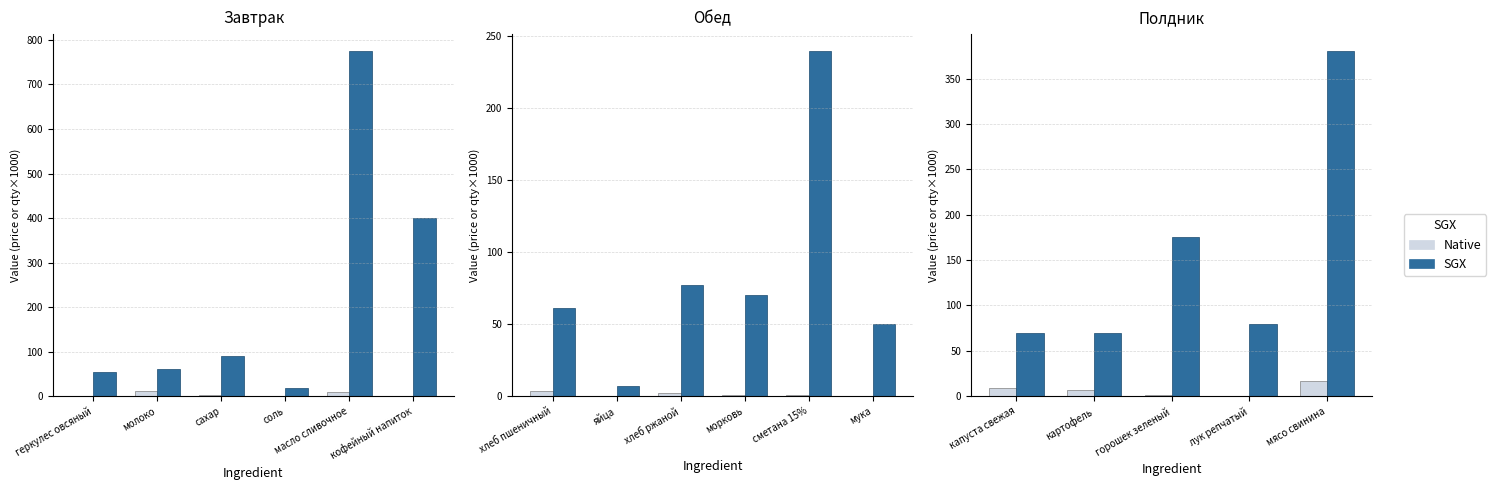

What is the approximate value of Native at лук репчатый?

0.5